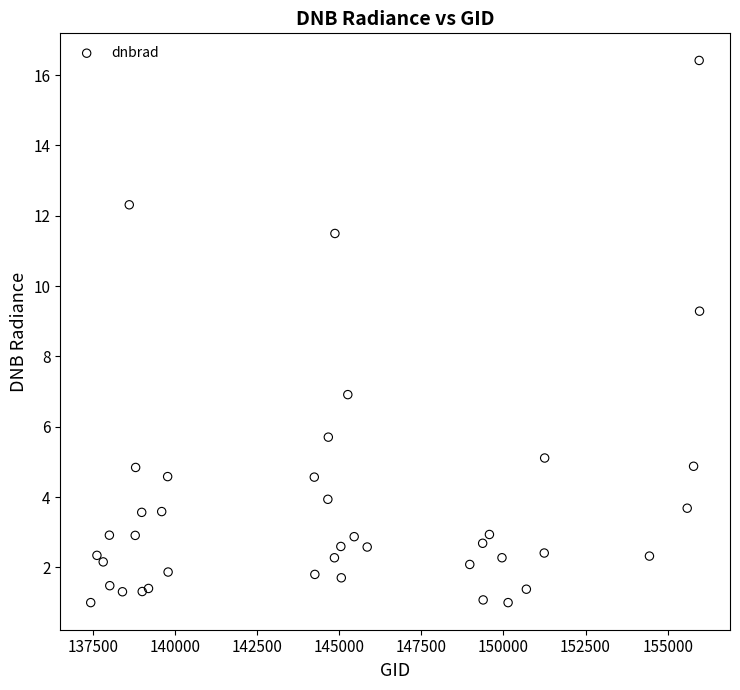

What Y value in the scatter plot is closest to 8?

6.9